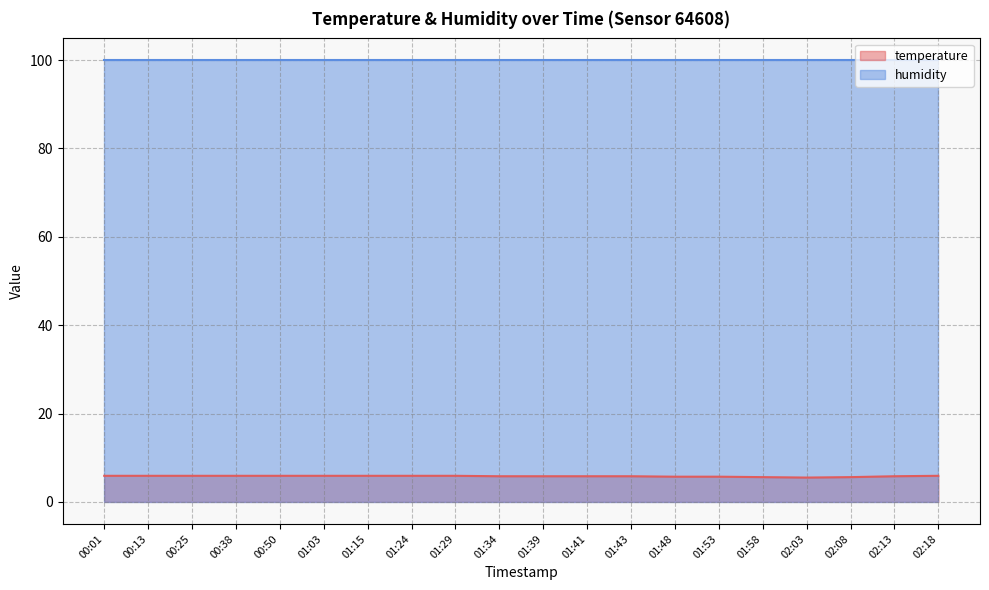

Does the chart display data point markers on the line(s)?

No